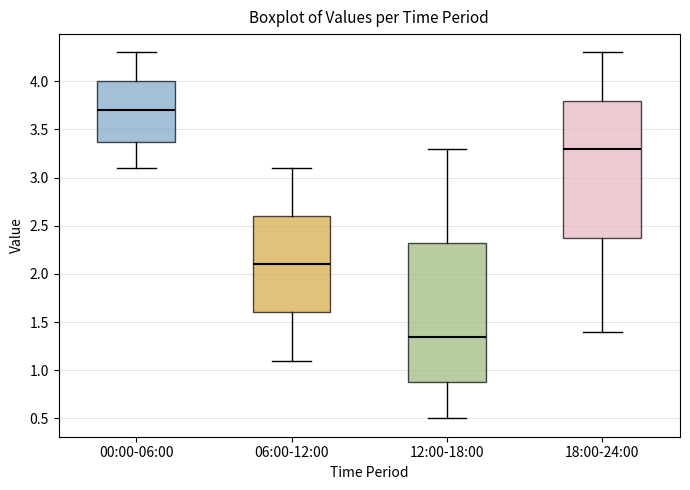

Where is the lower edge of the box for 00:00-06:00 on the y-axis? The values are not printed on the chart, so give them approximately, as read against the axis.

3.40